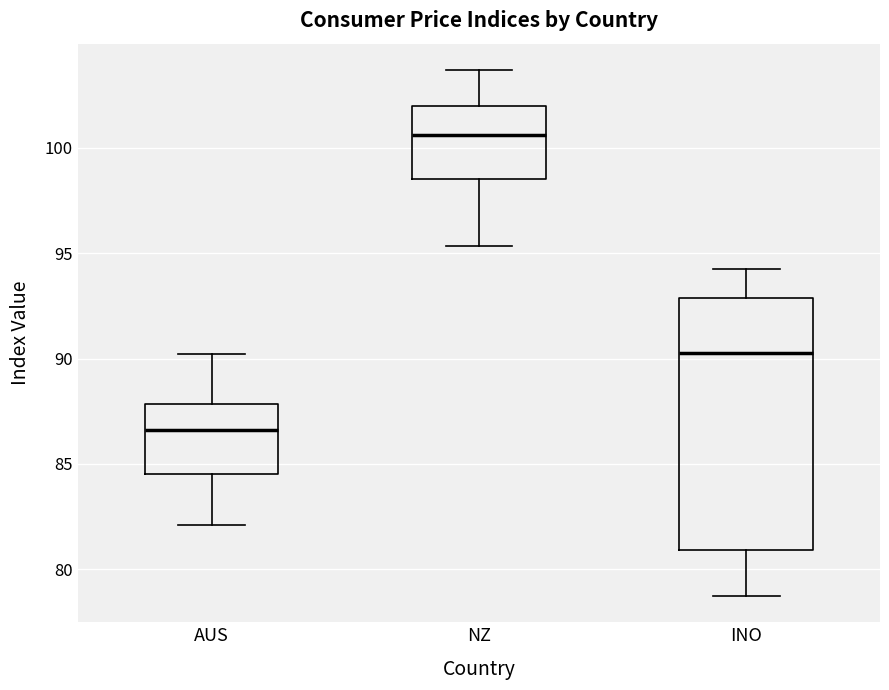

Reading left to right, transcribe this box plot: for each box, give where its median line is, the range the box spans, and where its two whiskers end, as read against the y-axis. The values are not printed on the chart, so give them approximately, as read against the axis.

AUS: median 86.5, box 84.5 to 88.0, whiskers 82.0 to 90.0
NZ: median 100.5, box 98.5 to 102.0, whiskers 95.5 to 103.5
INO: median 90.5, box 81.0 to 93.0, whiskers 78.5 to 94.0